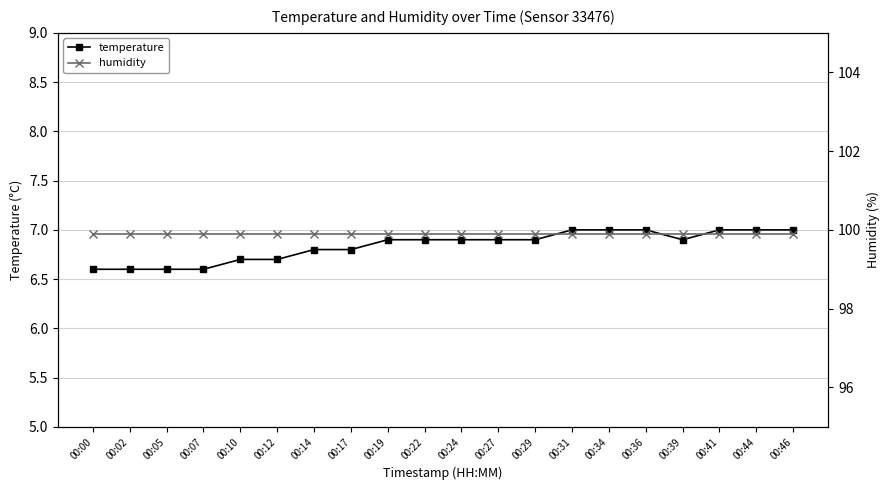

What is the minimum value for humidity?

99.9